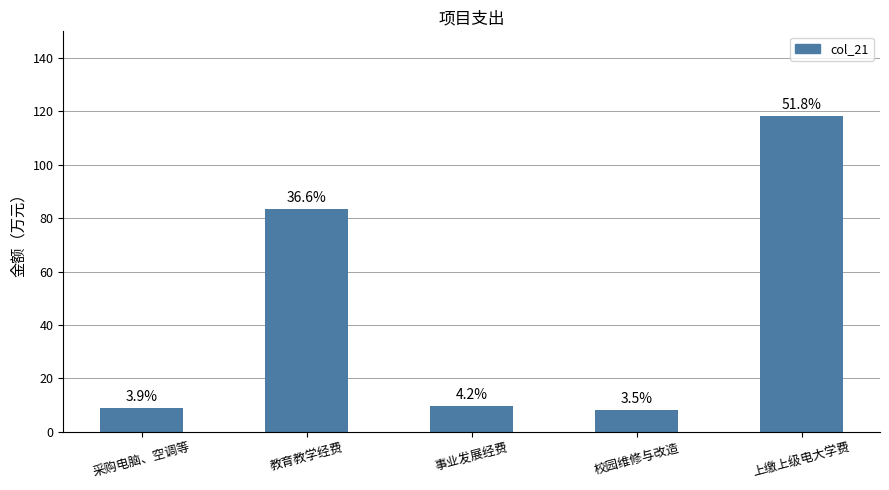

Are the bars horizontal?

No